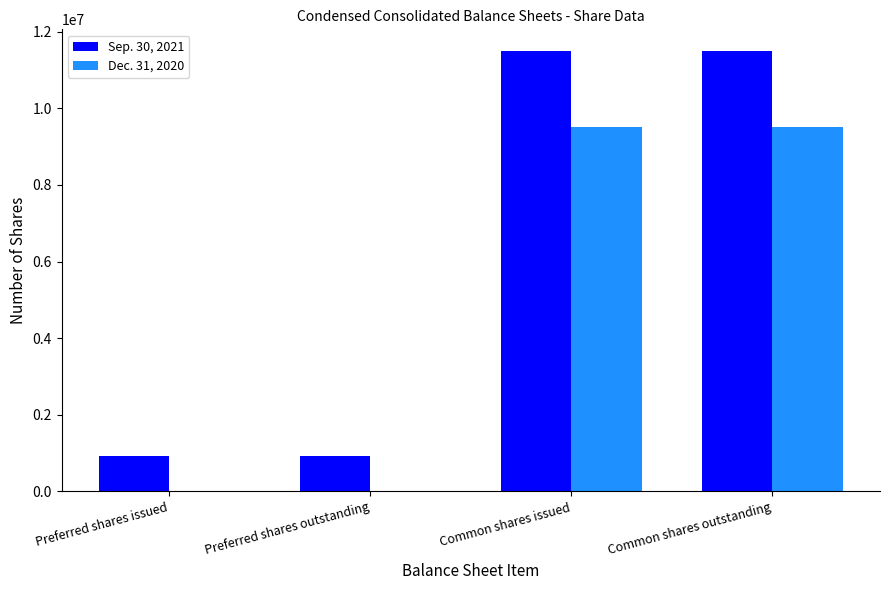

What is the maximum value shown in the chart?

11490230